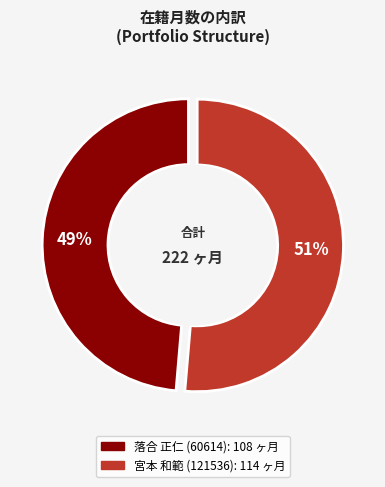

How many segments does this pie chart have?

2